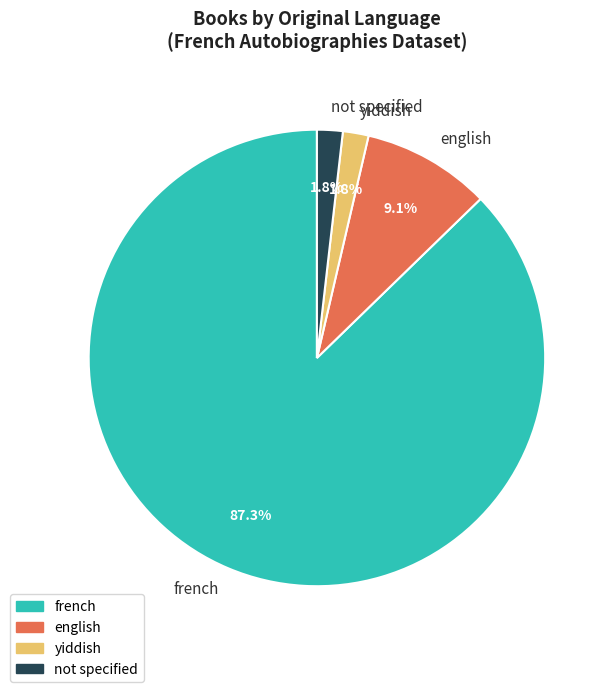

Between french and english, which is larger?

french